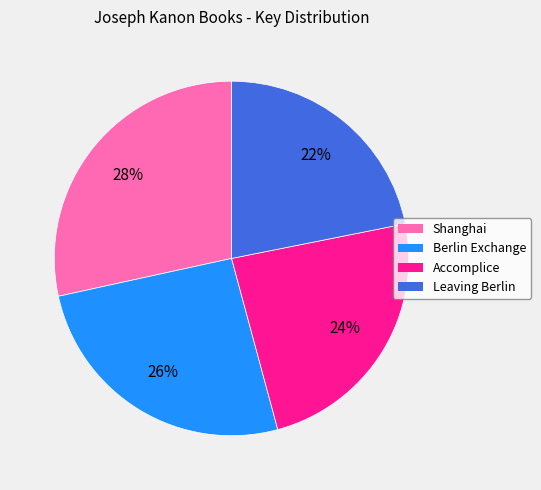

Is there a majority slice in this chart?

No